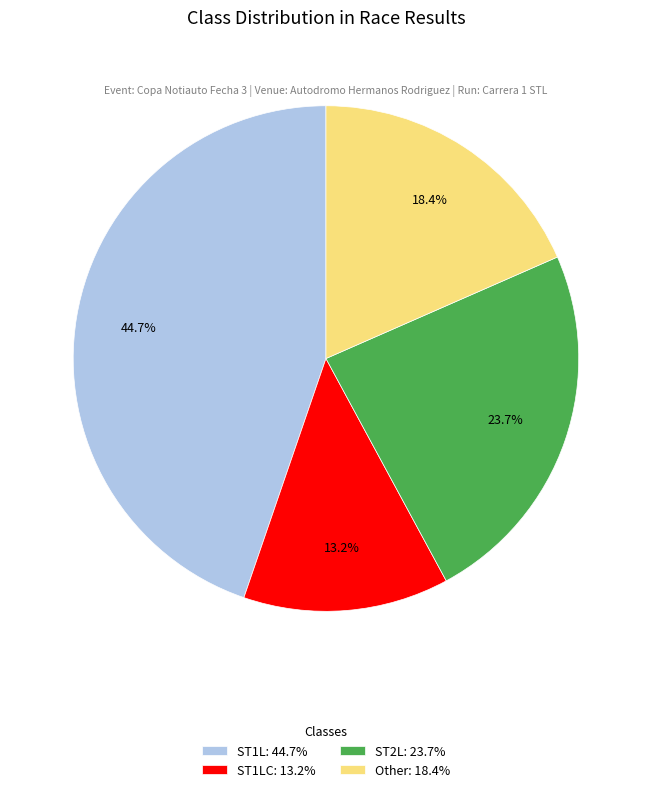

Is there a majority slice in this chart?

No